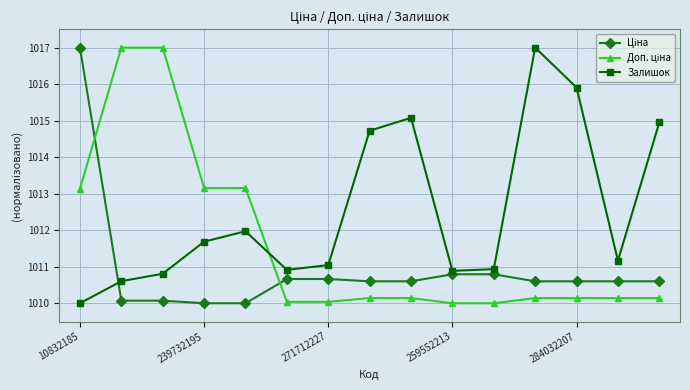

What is the average value of the Залишок series?

1012.5